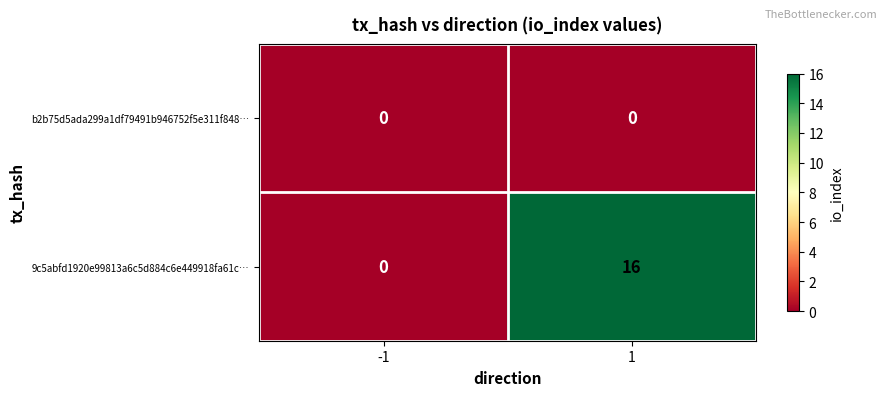

At which category is the sum across all series the highest?

1